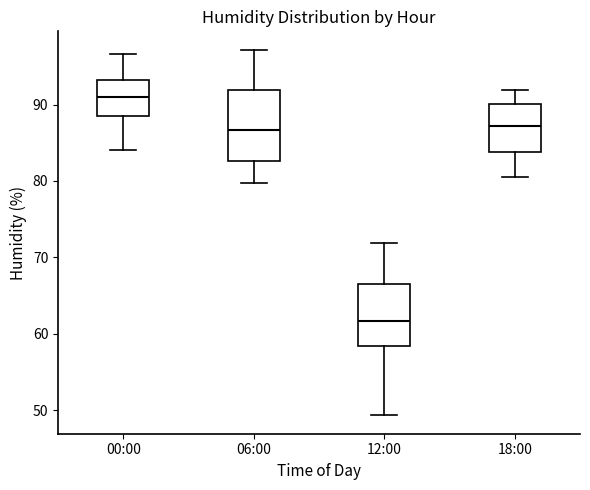

Where does the upper whisker of the box for 18:00 end on the y-axis? The values are not printed on the chart, so give them approximately, as read against the axis.

92